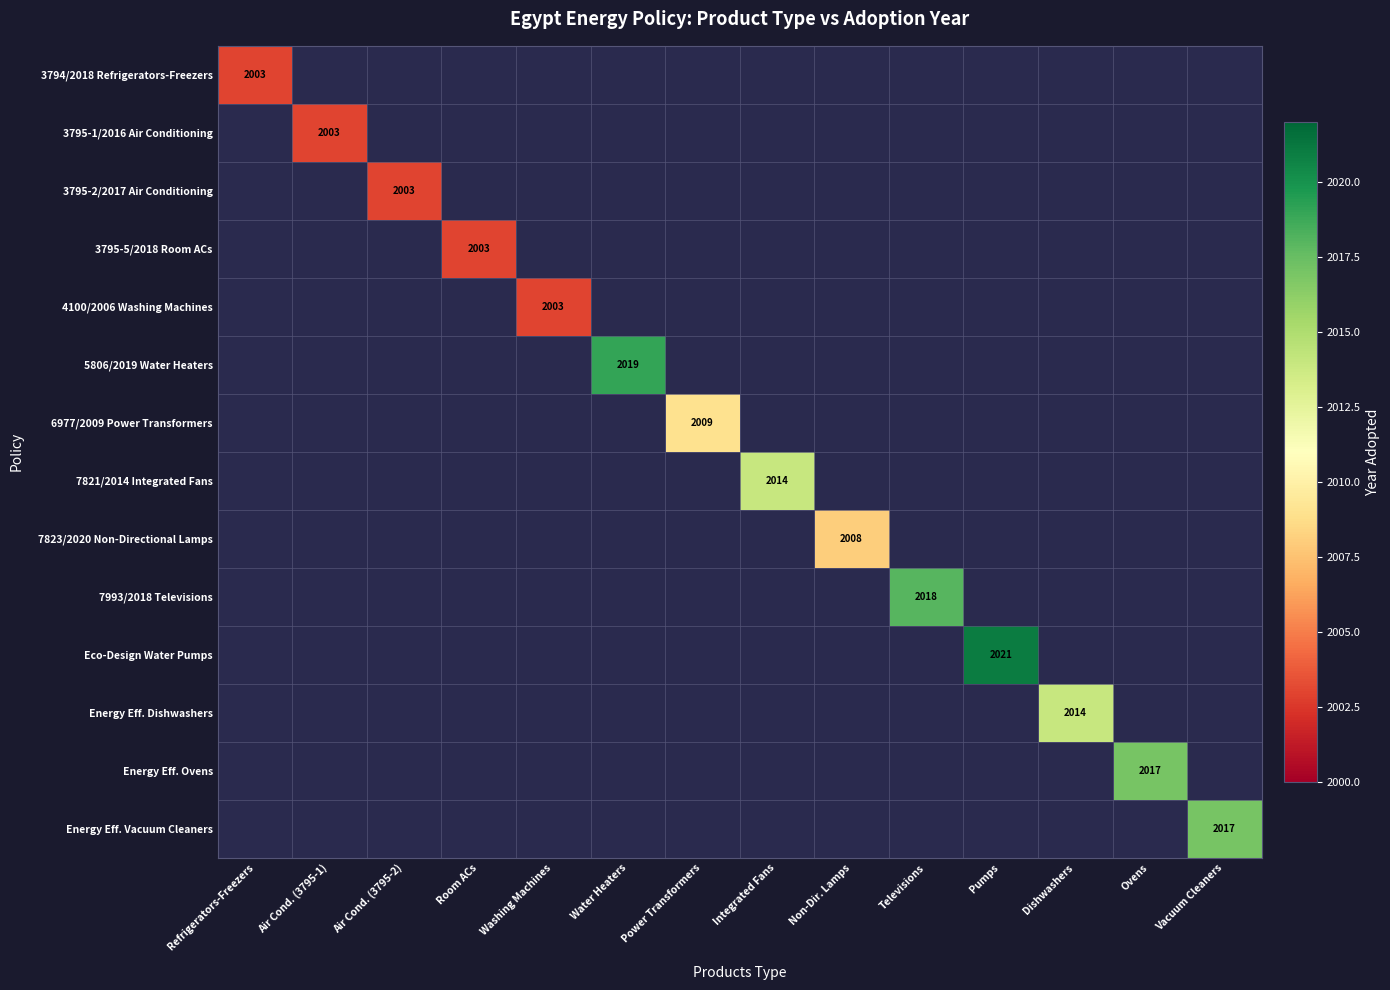

True or false: 3795-2/2017 Air Conditioning has a value of 2977 at Air Cond. (3795-2).

False